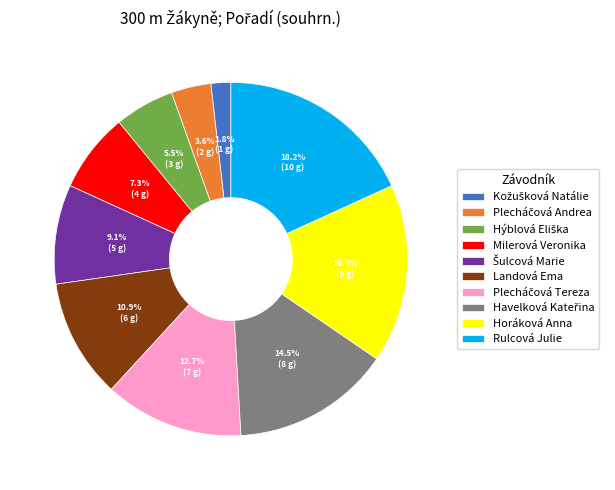

To the nearest percent, what is the average slice percentage?

10%